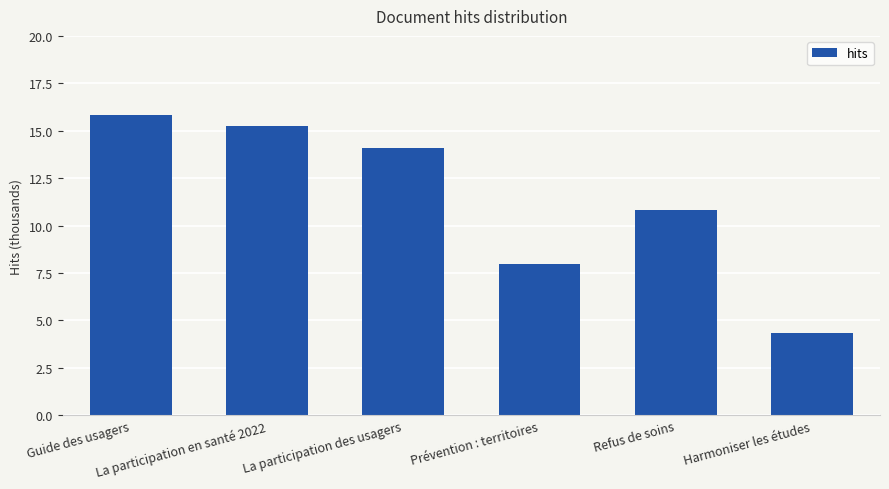

How many distinct data groups are displayed?

1